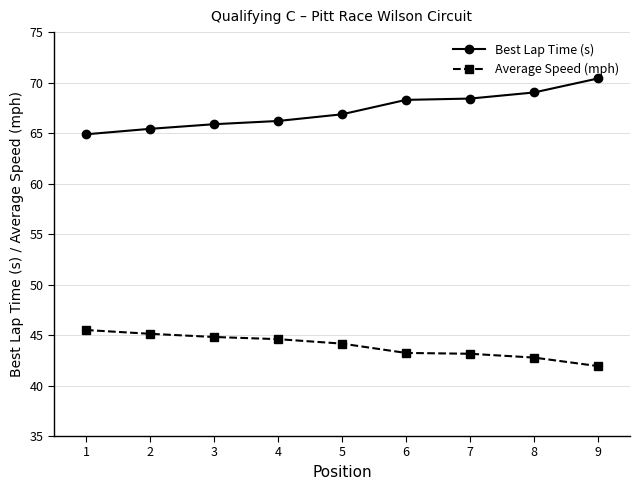

What is the sum of all Best Lap Time (s) values?

605.4